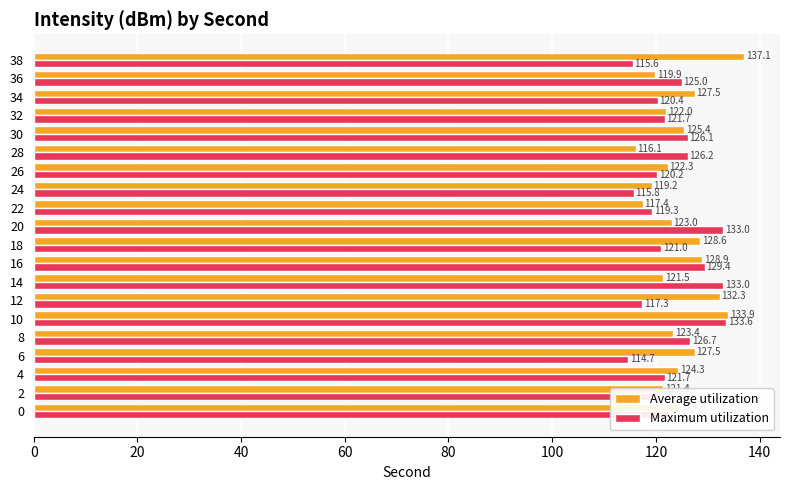

At which label does Maximum utilization reach its minimum?

6